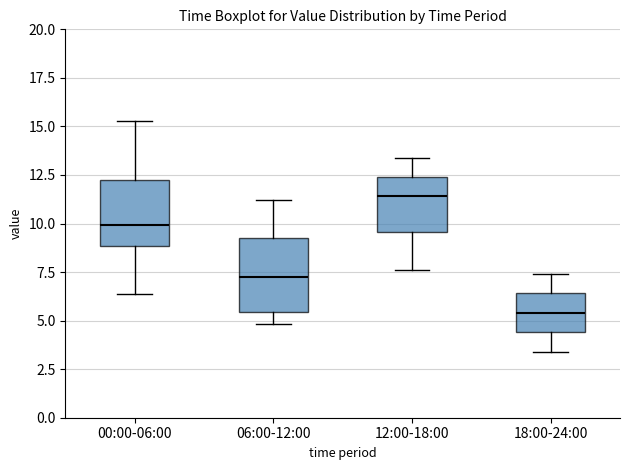

Reading left to right, transcribe this box plot: for each box, give where its median line is, the range the box spans, and where its two whiskers end, as read against the y-axis. The values are not printed on the chart, so give them approximately, as read against the axis.

00:00-06:00: median 10.0, box 9.0 to 12.5, whiskers 6.5 to 15.5
06:00-12:00: median 7.5, box 5.5 to 9.5, whiskers 5.0 to 11.0
12:00-18:00: median 11.5, box 9.5 to 12.5, whiskers 7.5 to 13.5
18:00-24:00: median 5.5, box 4.5 to 6.5, whiskers 3.5 to 7.5